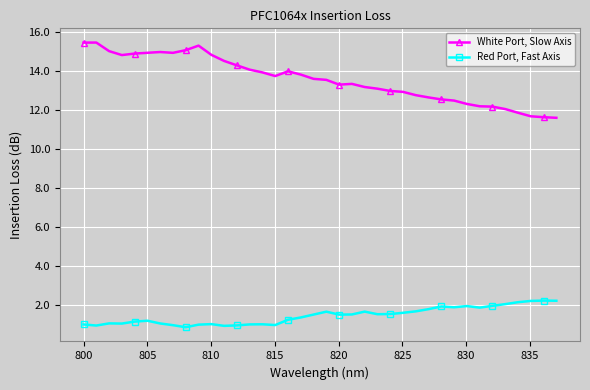

Which series has the largest range (max minus min)?

White Port, Slow Axis